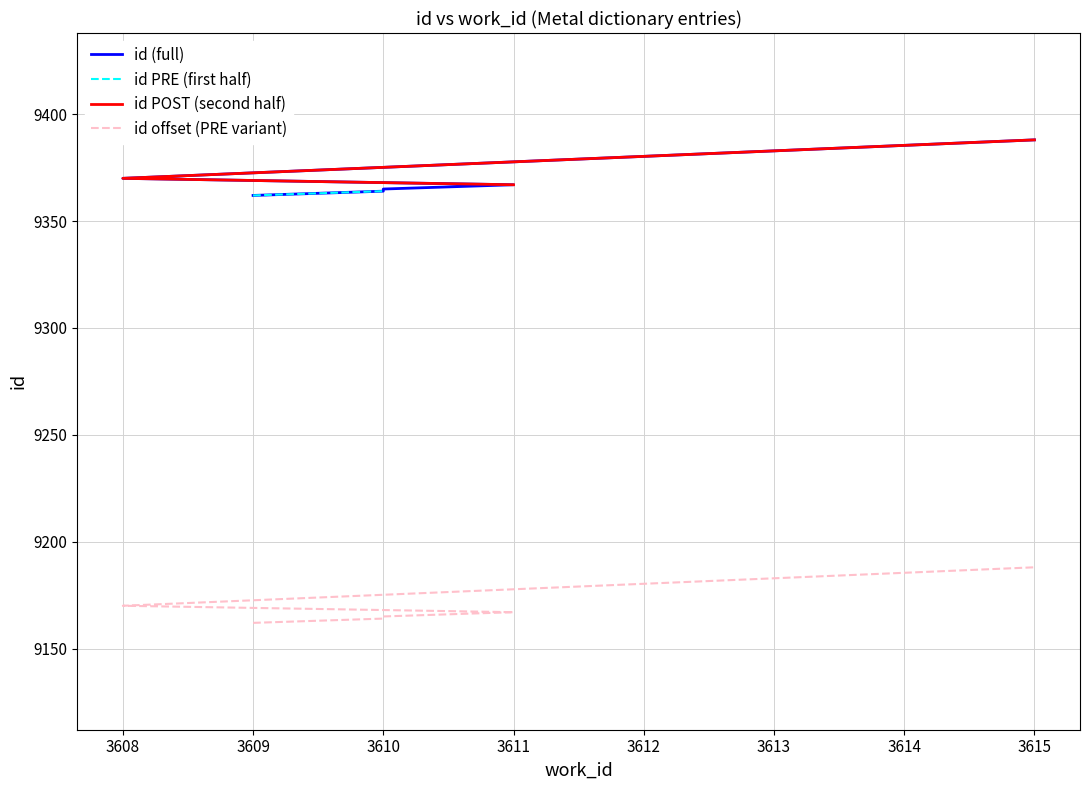

Reading right to left, list all the values displayed in this chart.

9388	9370	9367	9365	9364	9362